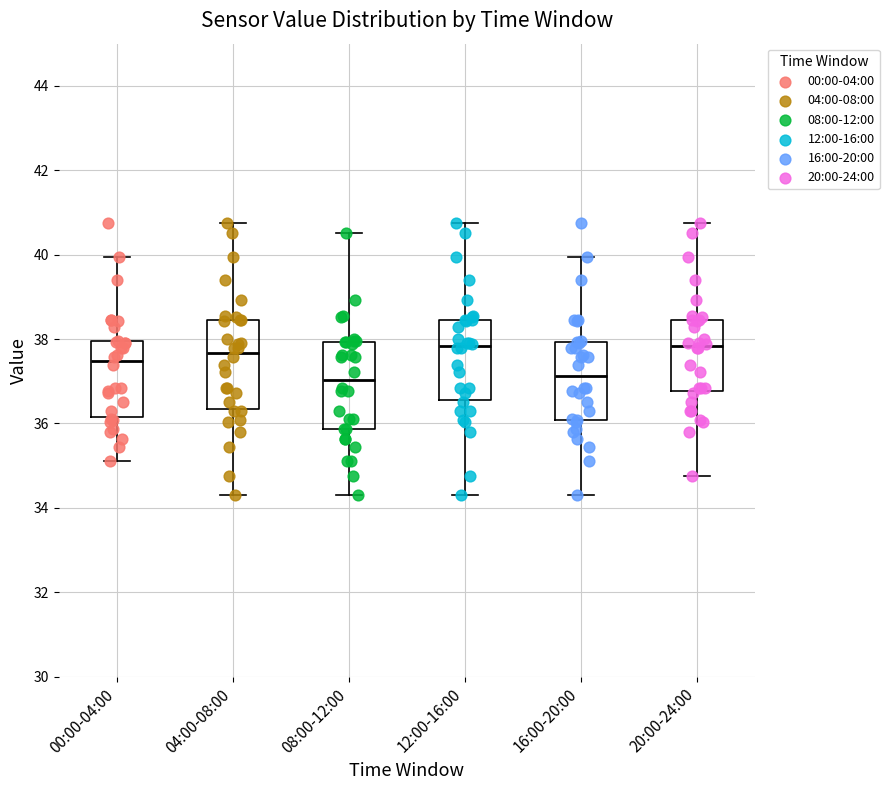

Where does the upper whisker of the box for 00:00-04:00 end on the y-axis? The values are not printed on the chart, so give them approximately, as read against the axis.

40.0